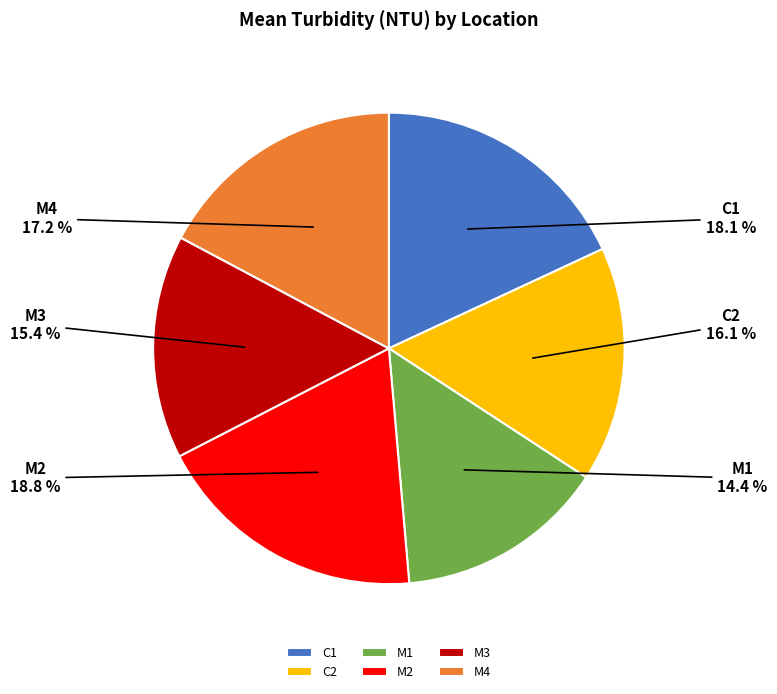

The M4 slice represents 17% of the pie. True or false?

True